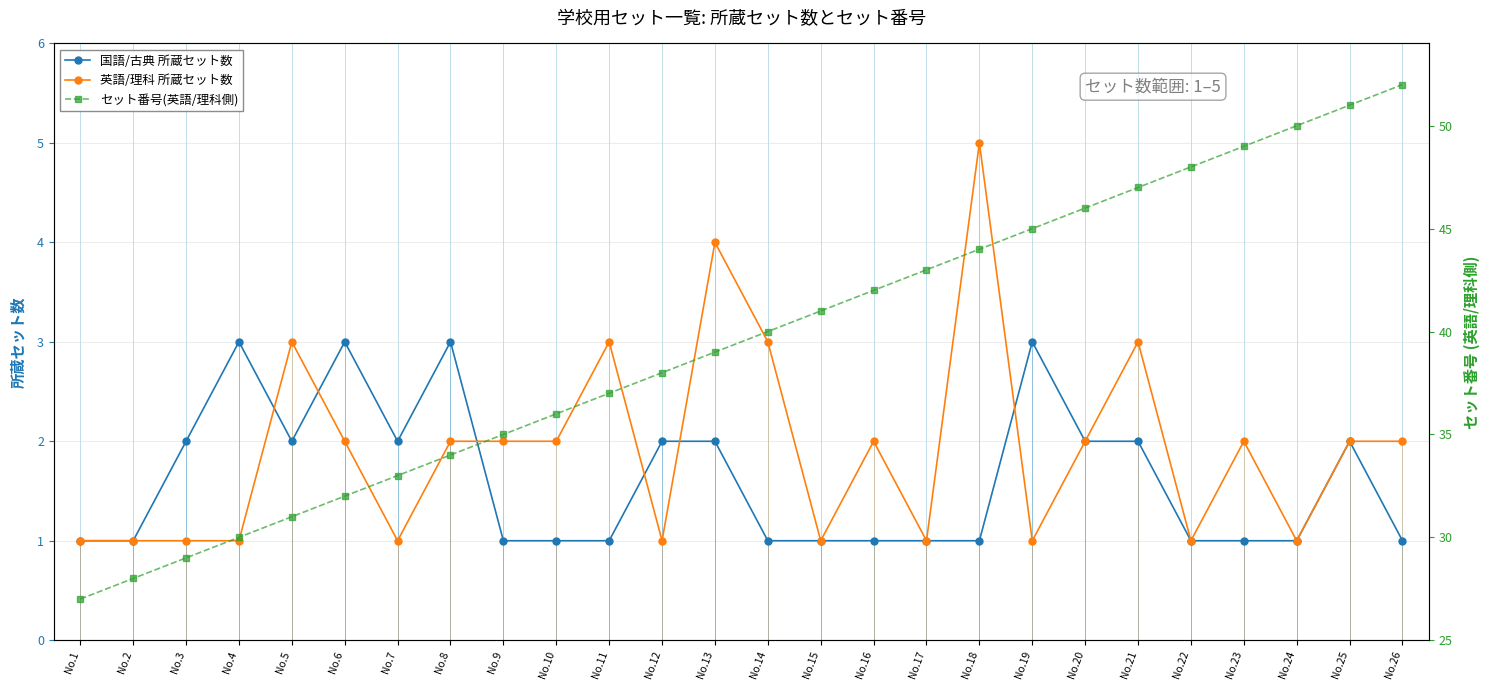

At which label is セット番号(英語/理科側) closest to 39?

No.13